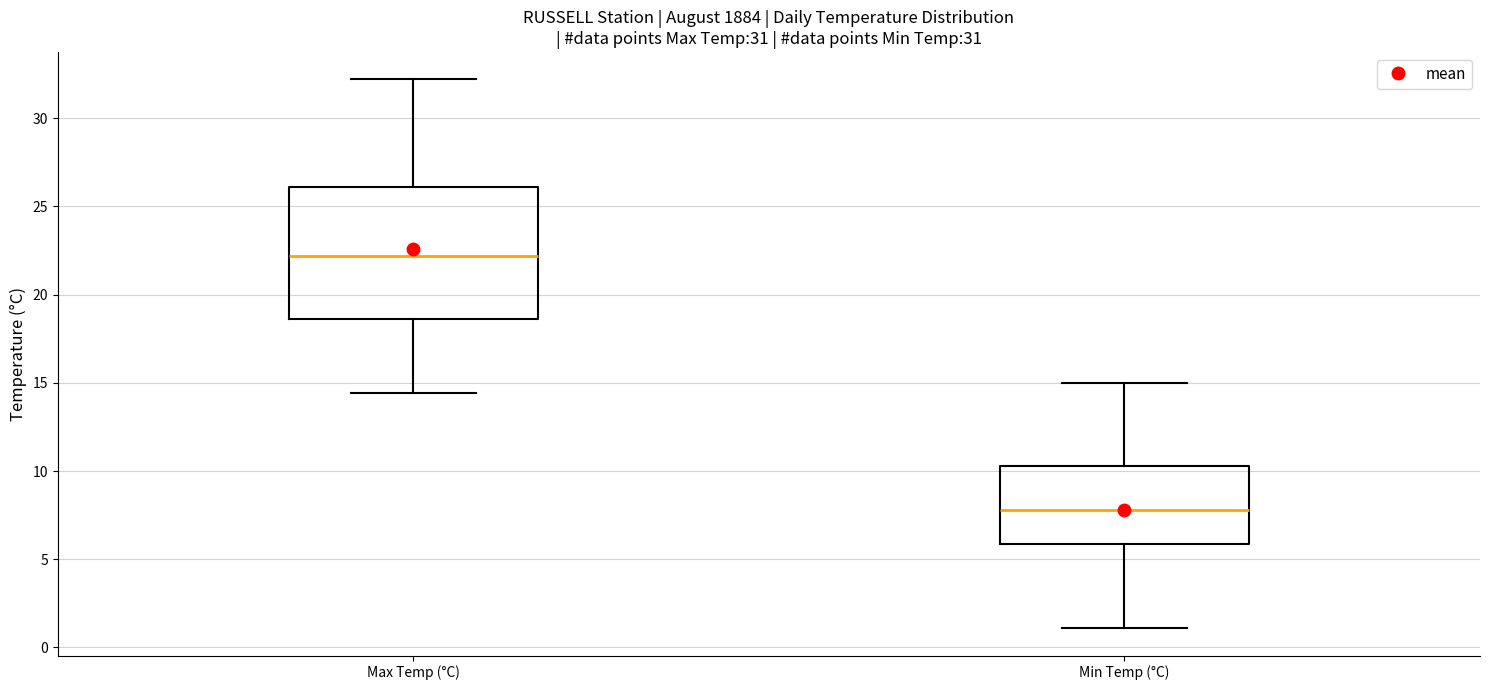

Which box has the lowest median line?

Min Temp (°C)